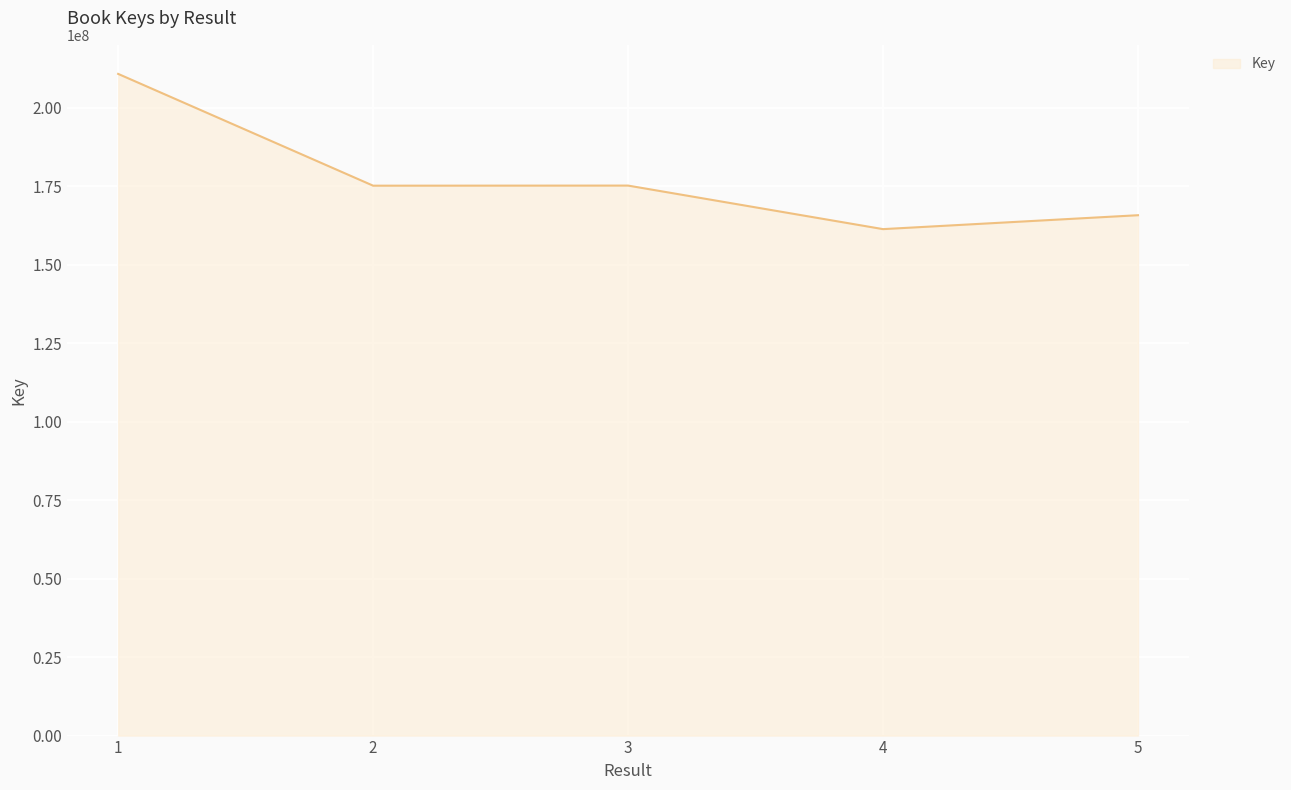

What is the difference between the second highest and minimum values?

13870207